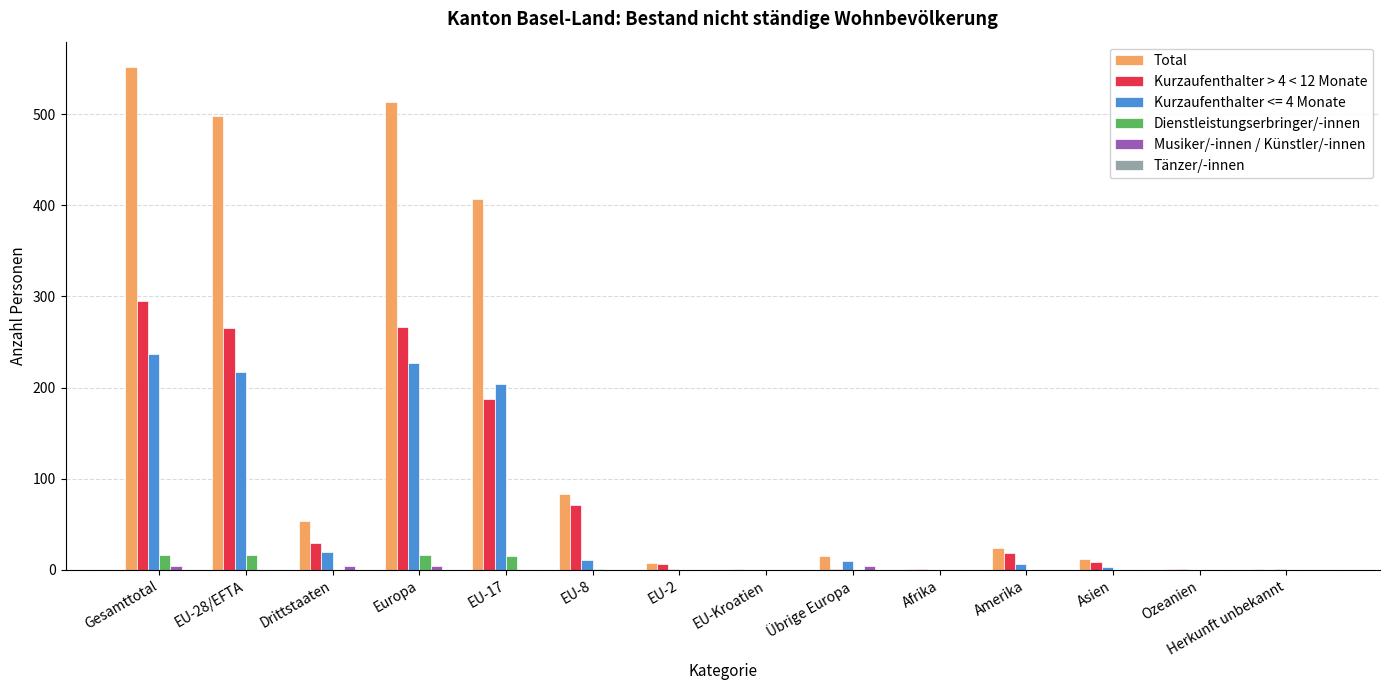

Which series has the largest total across all categories?

Total